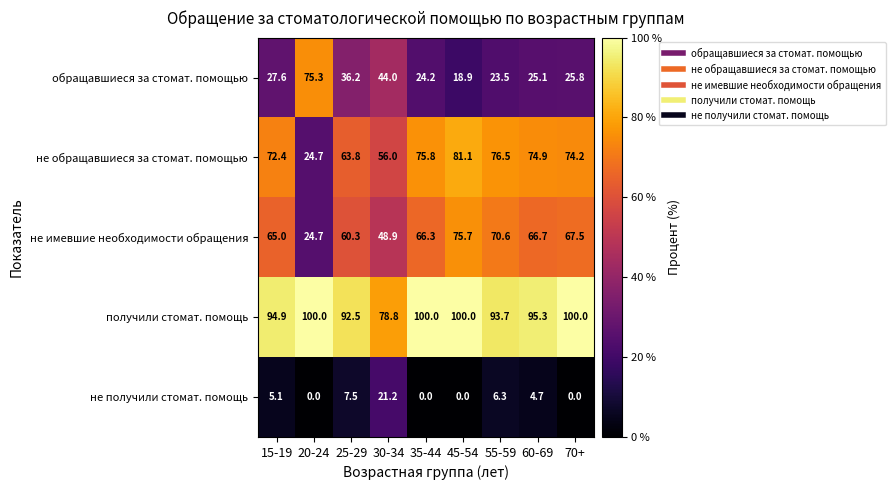

Which series has the largest total across all categories?

получили стомат. помощь